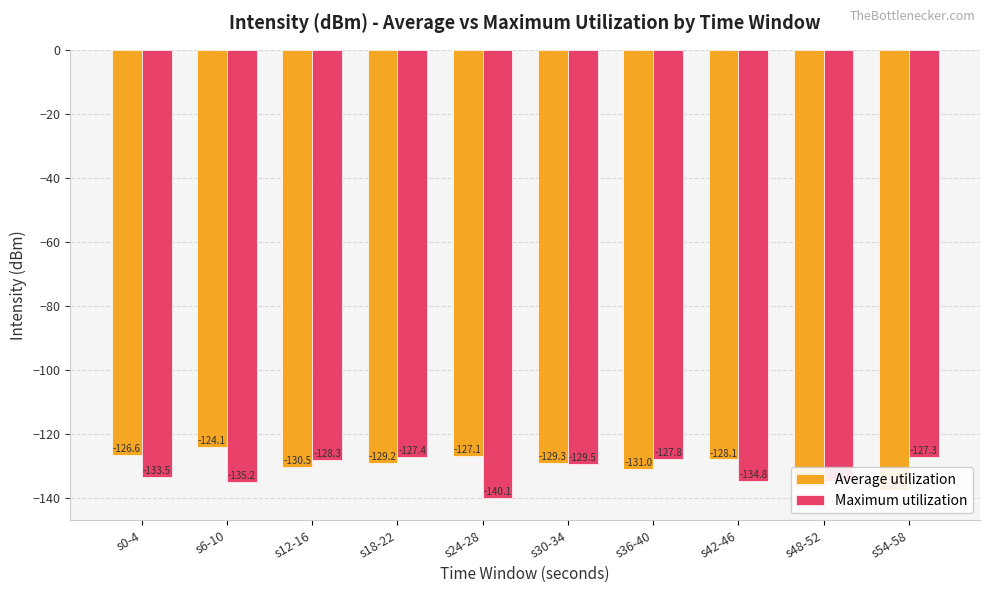

How many groups of bars are there?

10